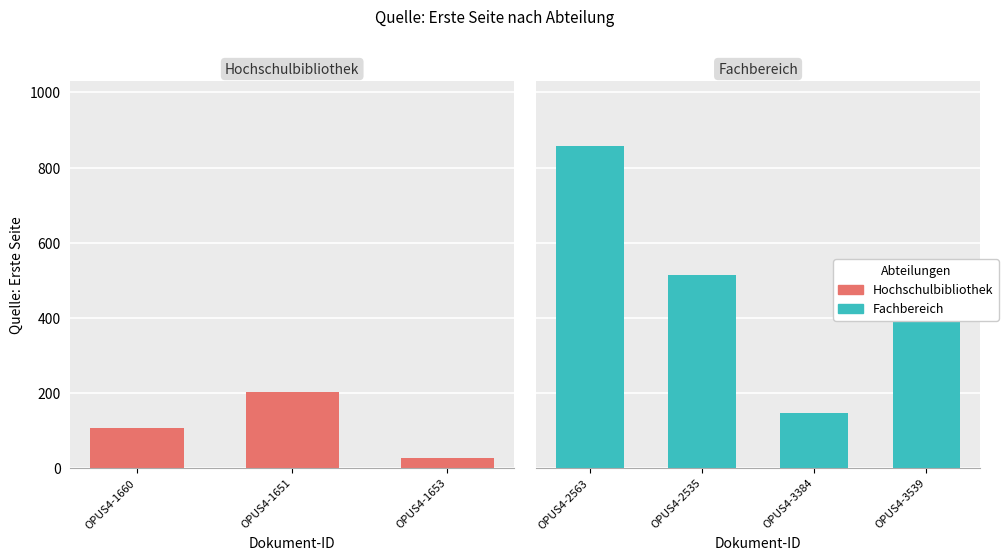

What are all the series names shown in the legend?

Hochschulbibliothek, Fachbereich